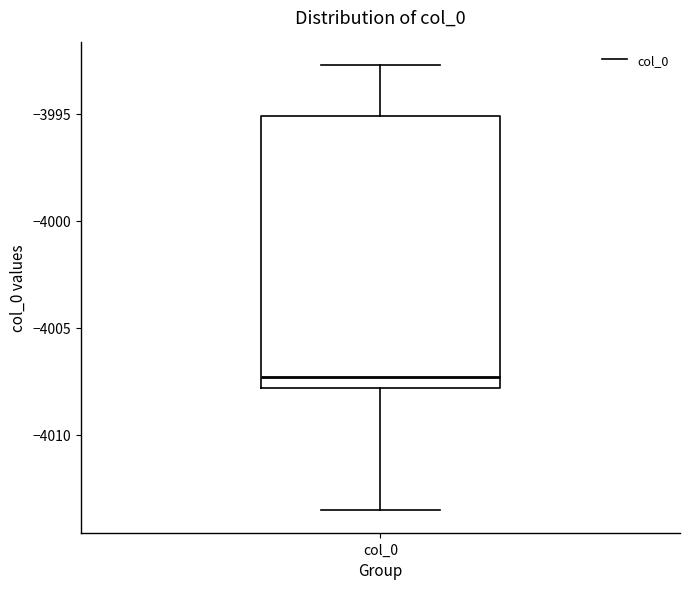

Read this box plot against the y-axis: the position of the median line, the range covered by the box, and the ends of both whiskers. The values are not printed on the chart, so give them approximately, as read against the axis.

median -4007.5, box -4008.0 to -3995.0, whiskers -4013.5 to -3992.5